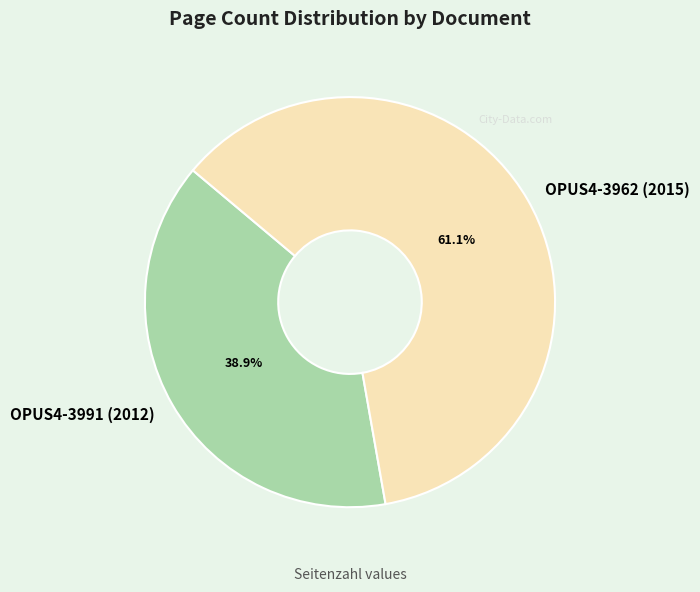

Is it true that OPUS4-3962 (2015) is 70% of the pie?

False